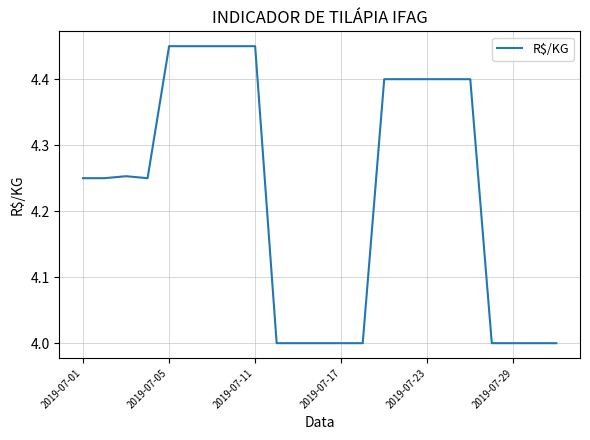

How many lines are shown in the chart?

1